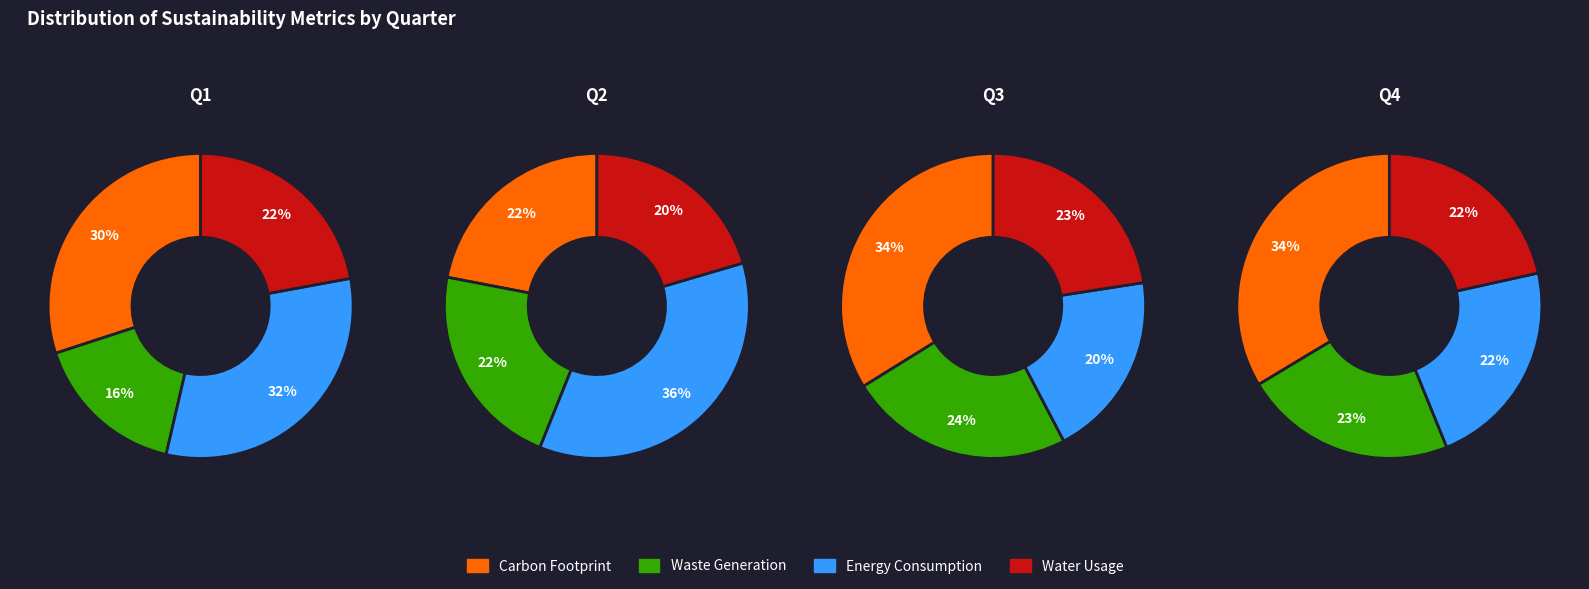

Is it true that 1 is 24% of the pie?

True